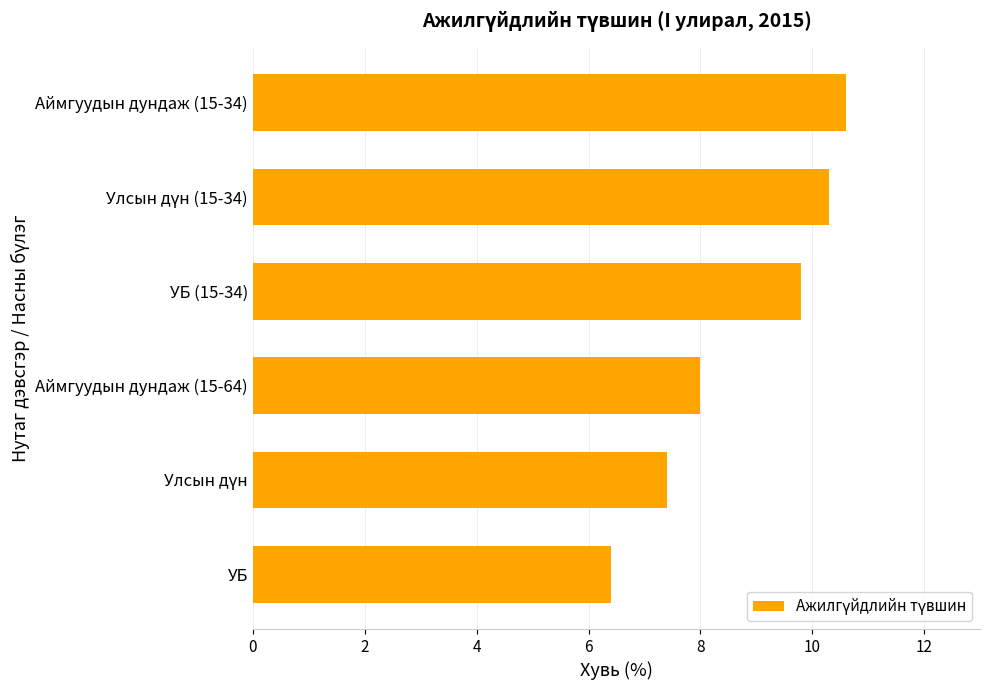

What is the difference between the second highest and minimum values?

3.9